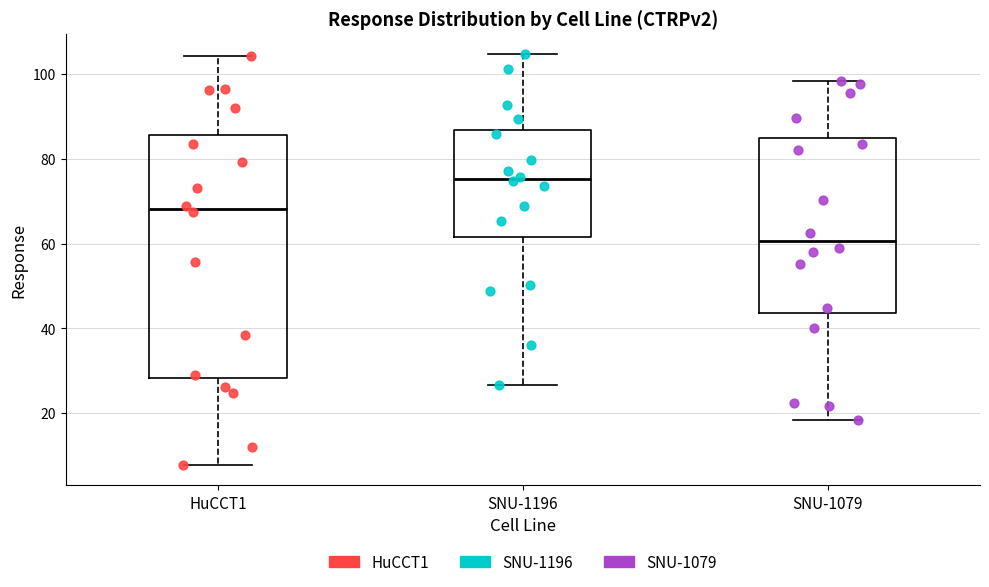

Reading left to right, read every box against the y-axis: the position of its median line, the range the box covers, and the ends of its whiskers. The values are not printed on the chart, so give them approximately, as read against the axis.

HuCCT1: median 68, box 28 to 86, whiskers 8 to 104
SNU-1196: median 76, box 62 to 86, whiskers 26 to 104
SNU-1079: median 60, box 44 to 84, whiskers 18 to 98